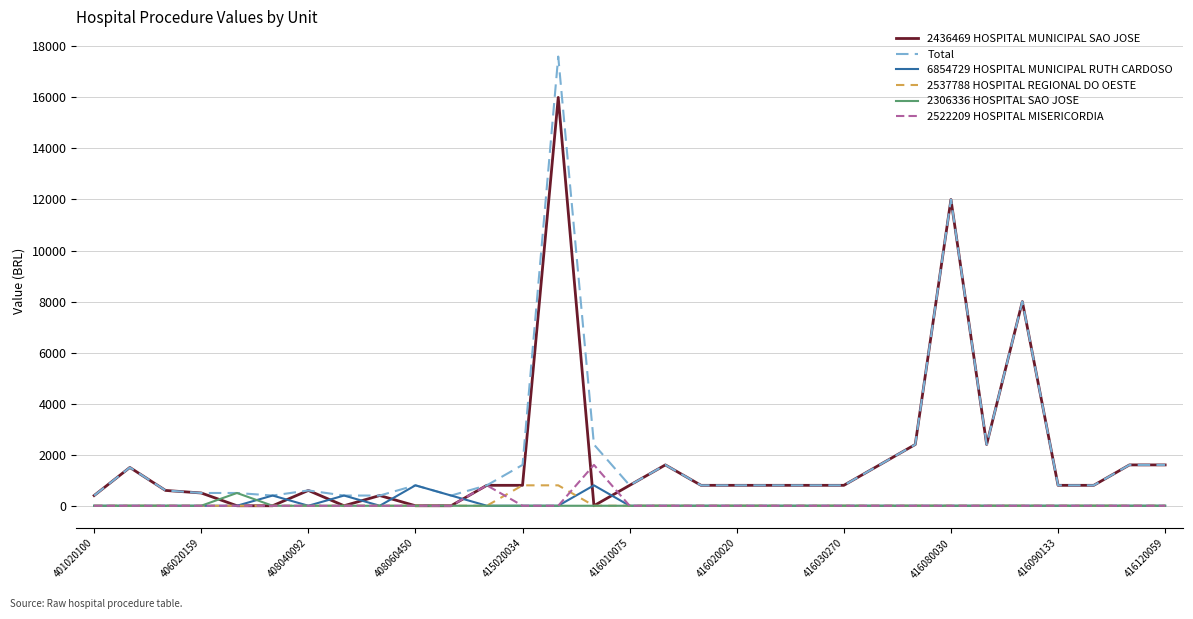

What is the maximum value shown in the chart?

17600